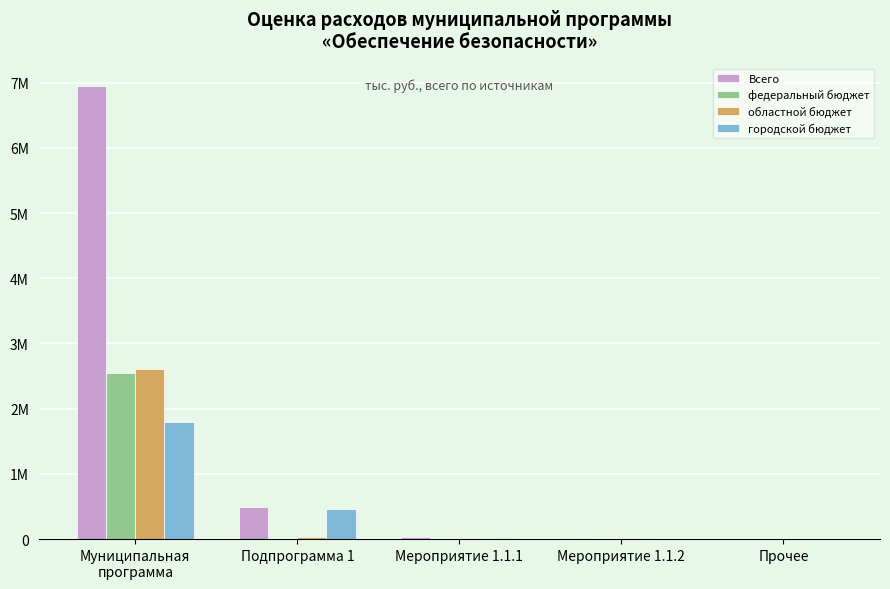

What is the average value of the областной бюджет series?

535625.4